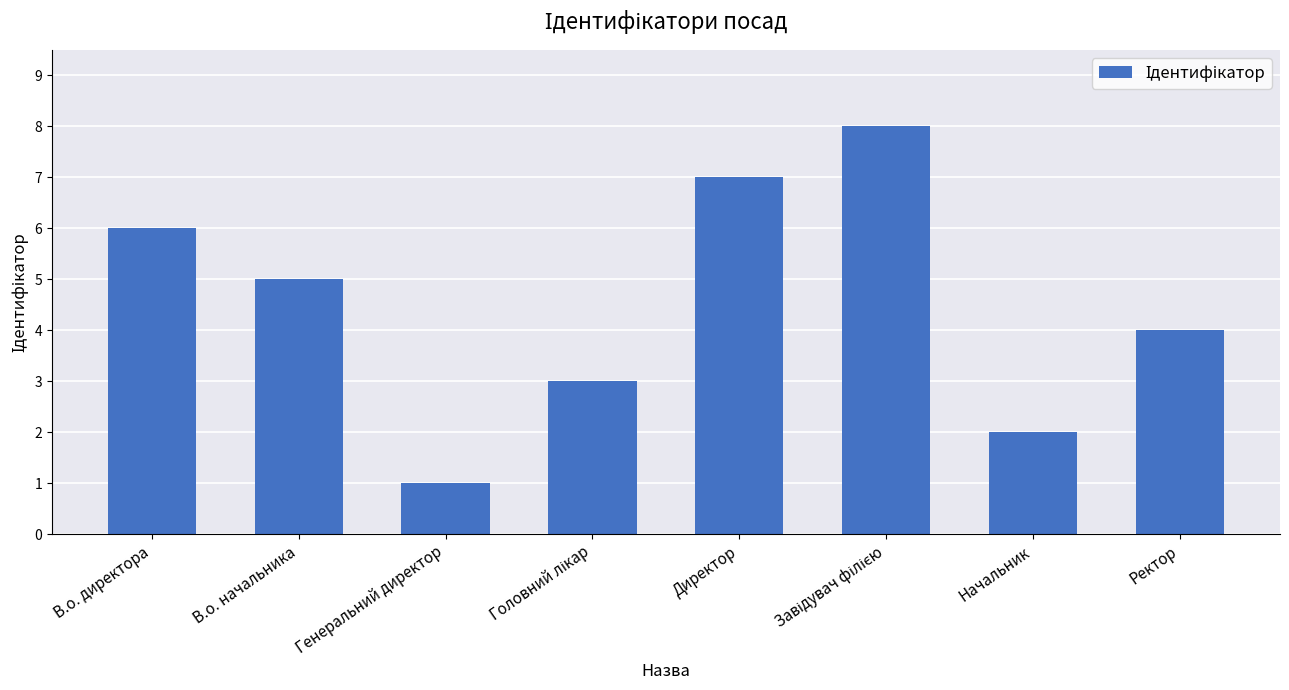

How many bars are there in total?

8